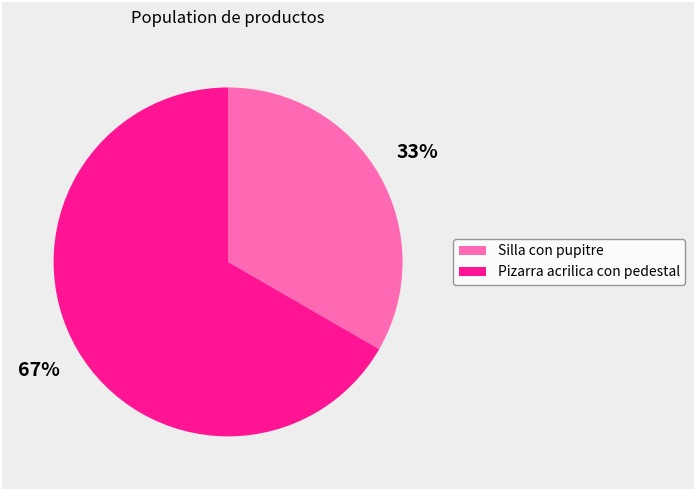

Approximately how many times larger is the value at Pizarra acrilica con pedestal compared to Silla con pupitre?

2.0